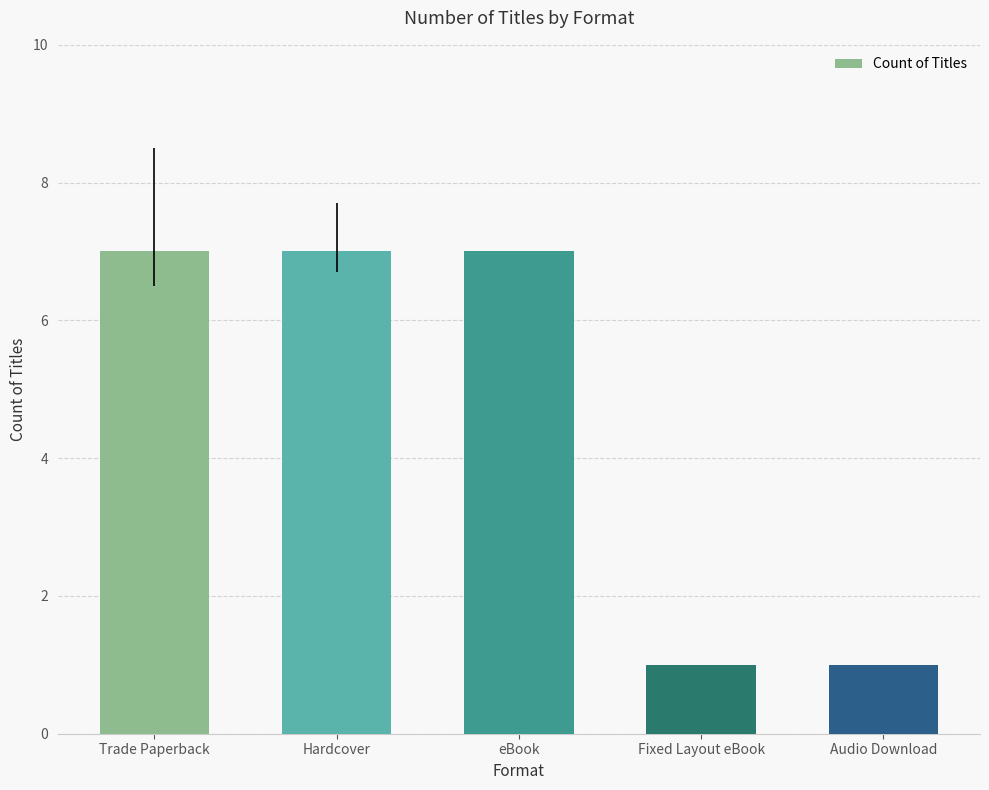

What is the smallest value displayed?

1